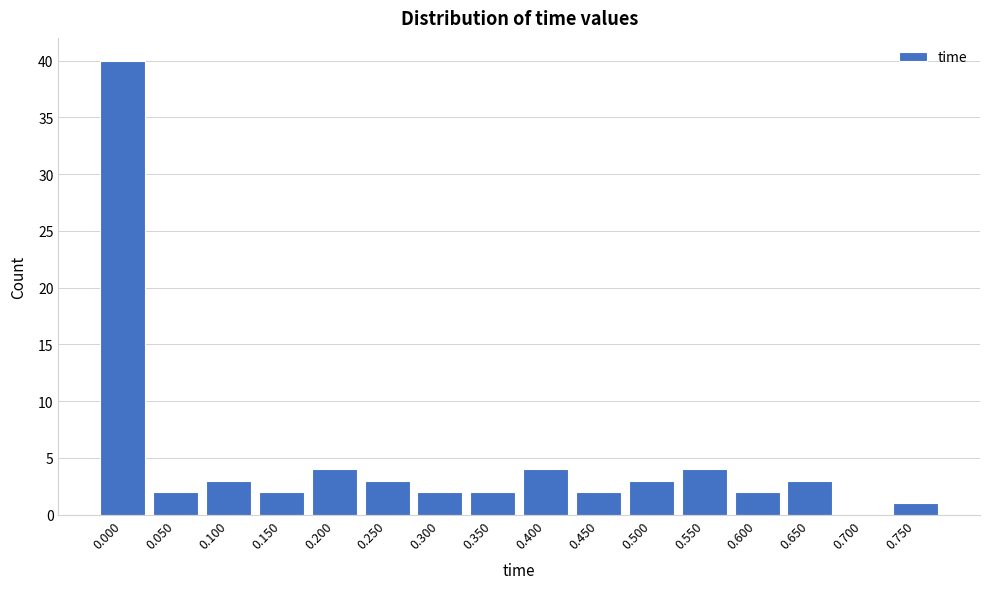

Reading left to right, what are all the values shown in this chart?

0.000=40	0.050=2	0.100=3	0.150=2	0.200=4	0.250=3	0.300=2	0.350=2	0.400=4	0.450=2	0.500=3	0.550=4	0.600=2	0.650=3	0.700=0	0.750=1